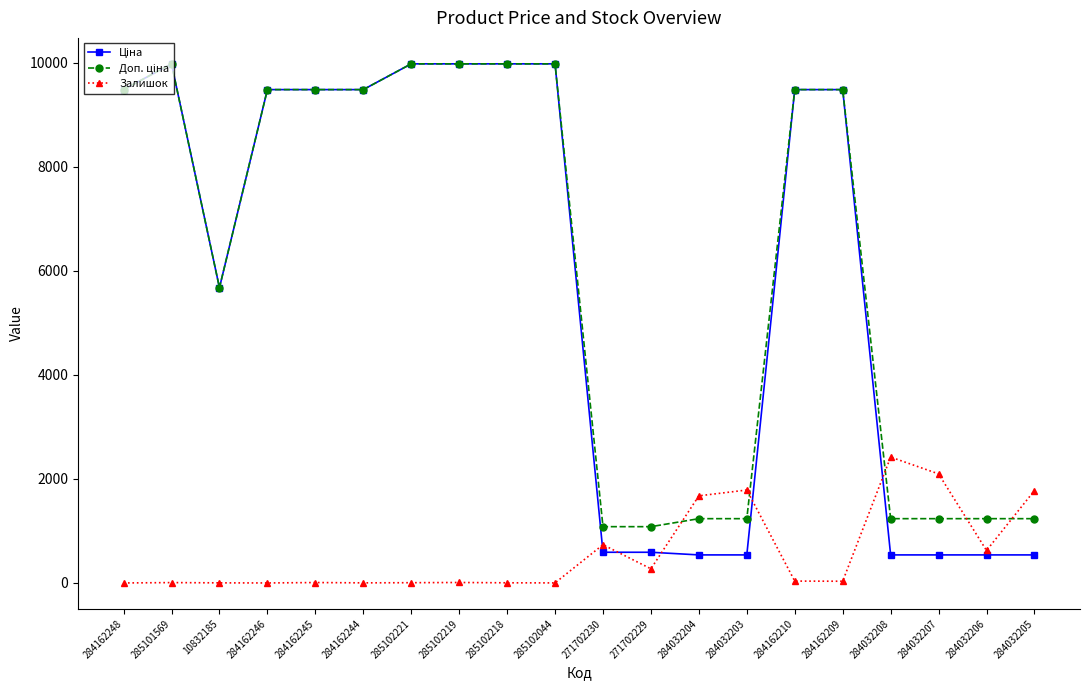

How many lines are shown in the chart?

3